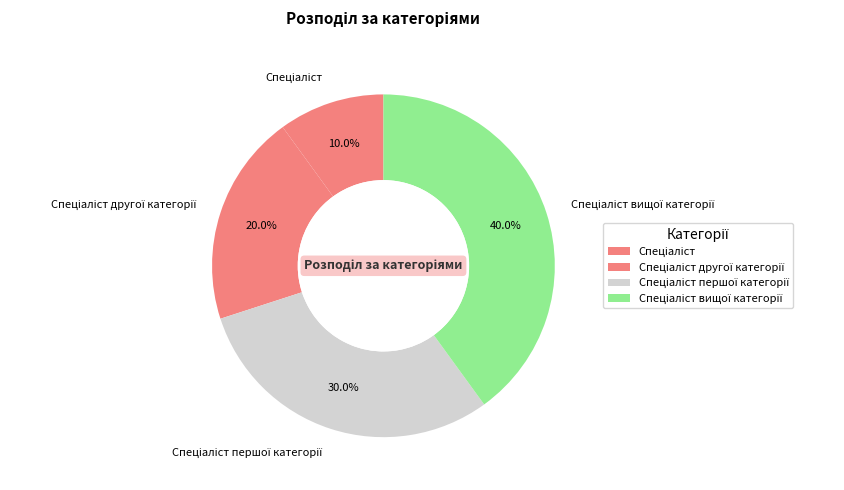

Is there any slice that represents more than half of the pie?

No